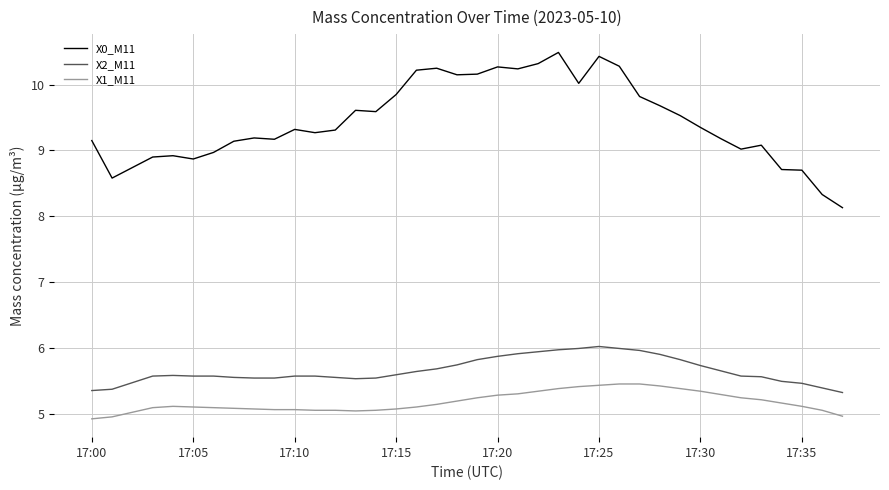

List the series in order of their peak value, lowest first.

X1_M11, X2_M11, X0_M11